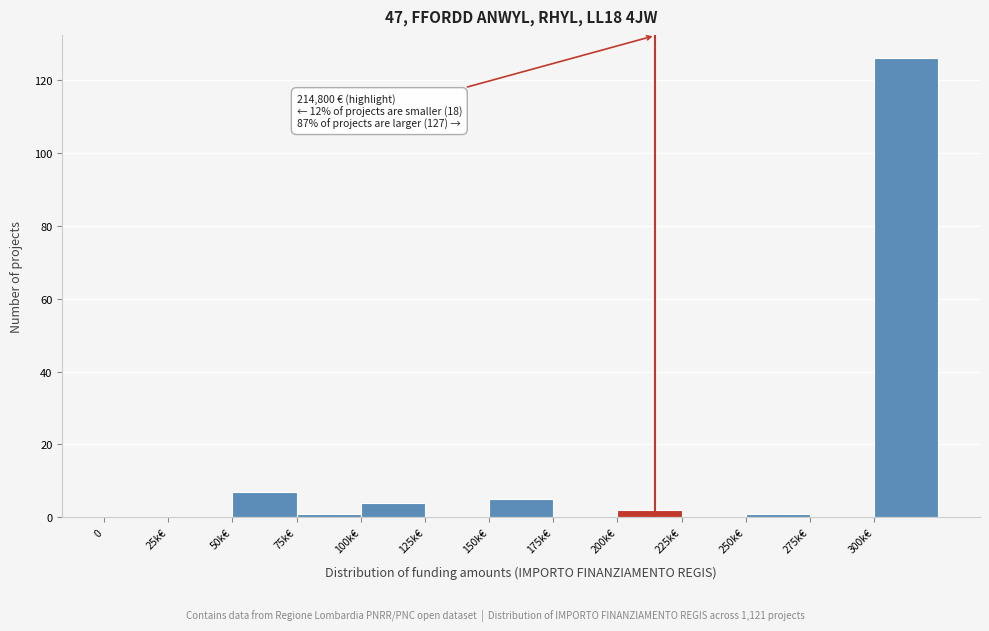

Reading right to left, transcribe all the data shown in this chart.

300k€=126	275k€=0	250k€=1	225k€=0	200k€=2	175k€=0	150k€=5	125k€=0	100k€=4	75k€=1	50k€=7	25k€=0	0=0